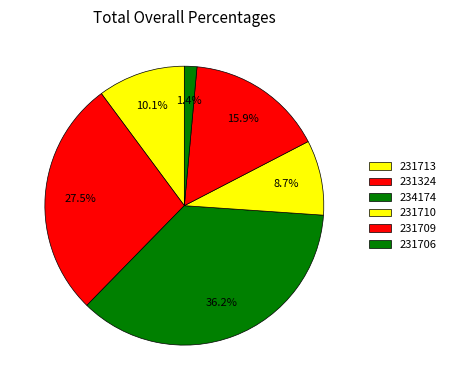

Is 234174 the majority of the pie?

No